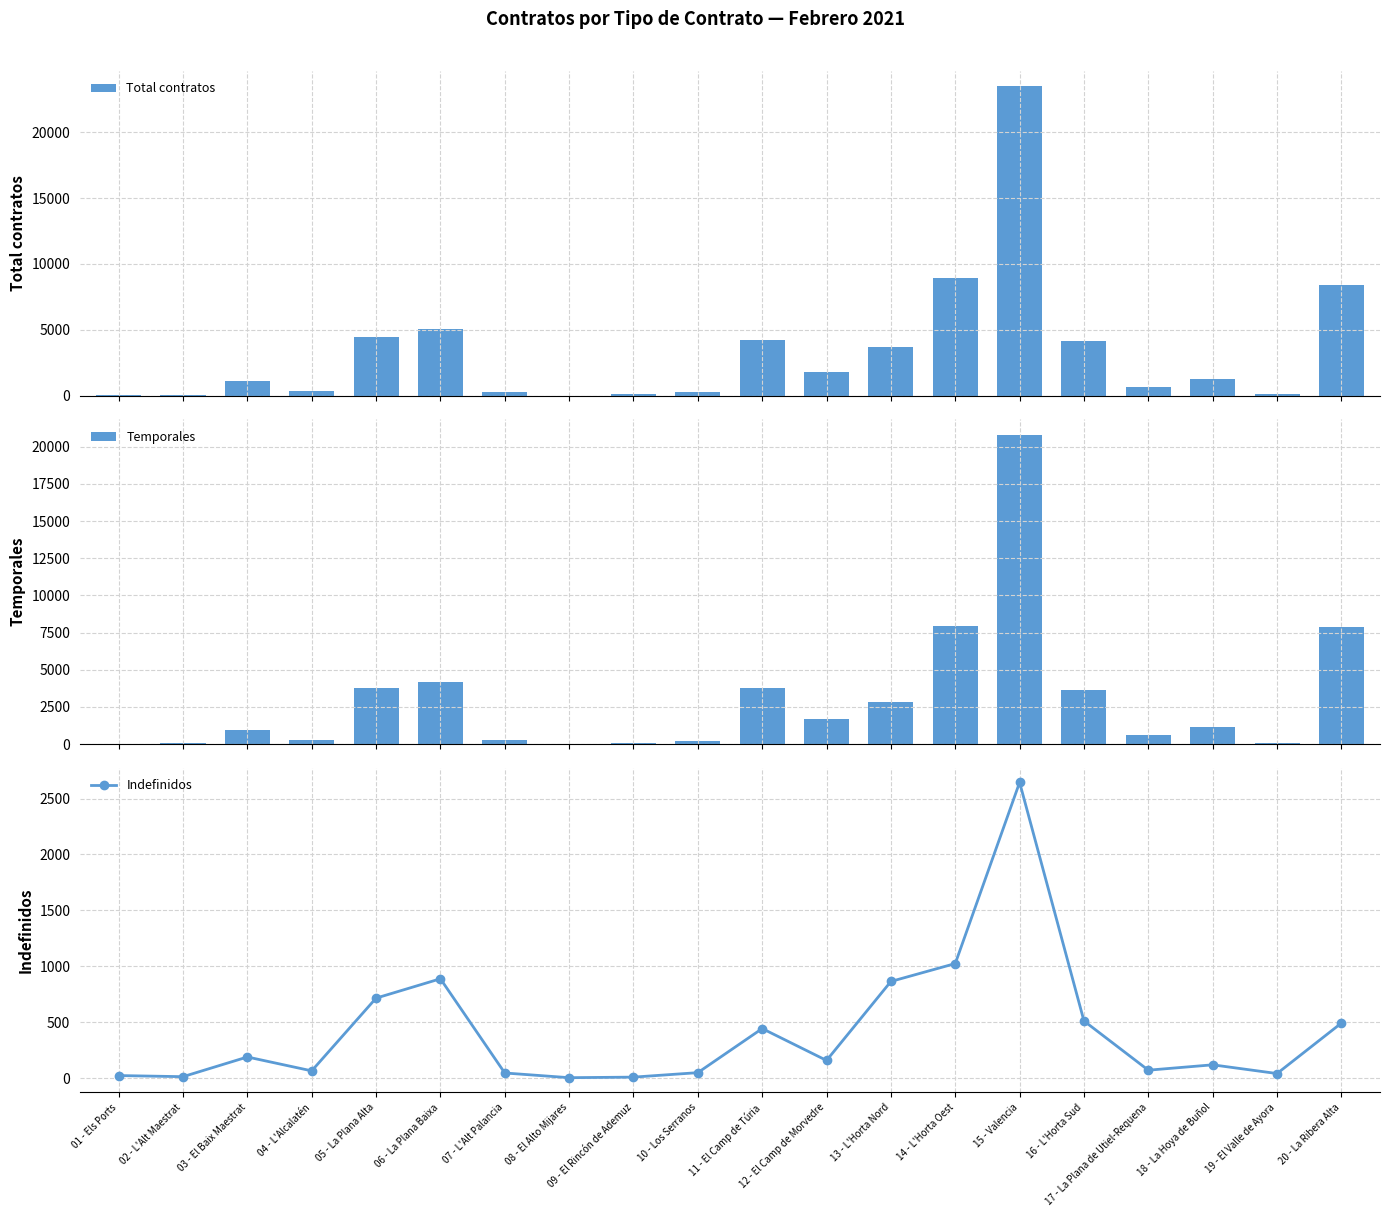

Which category has the lowest value across all series?

08 - El Alto Mijares